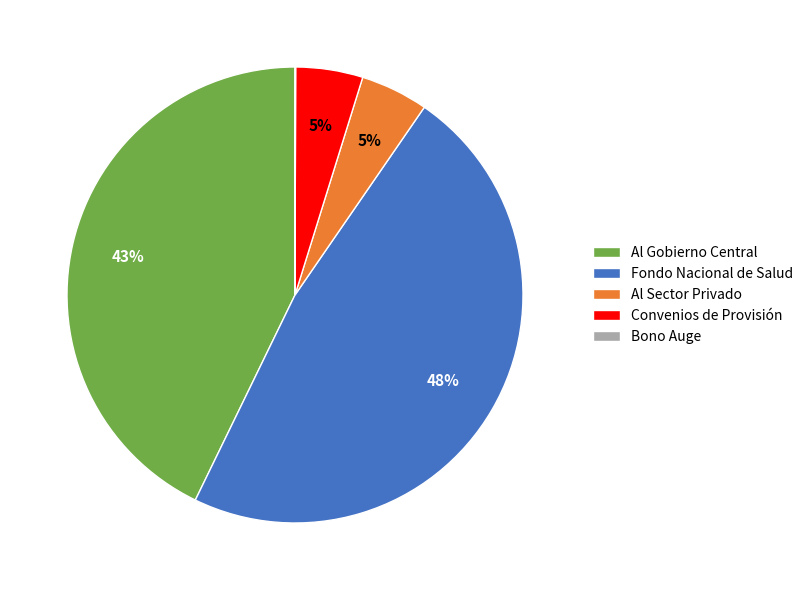

Is there any slice that represents more than half of the pie?

No